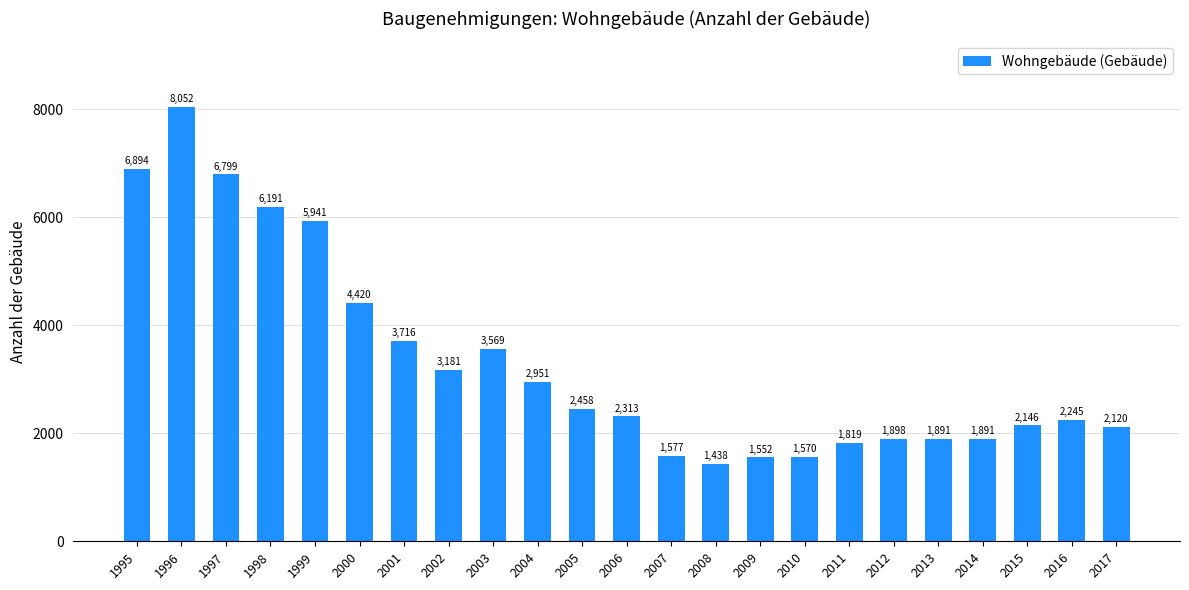

The value at 2013 is 1891. True or false?

True